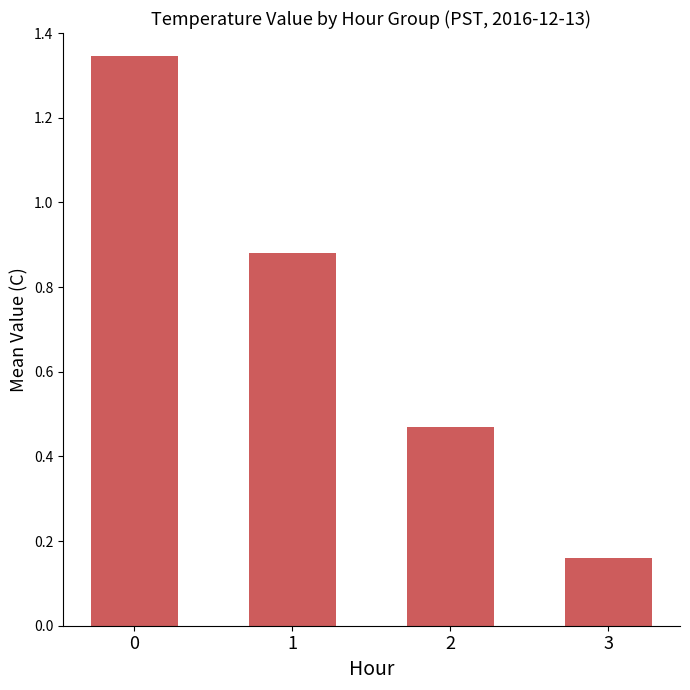

How many bars are there in total?

4